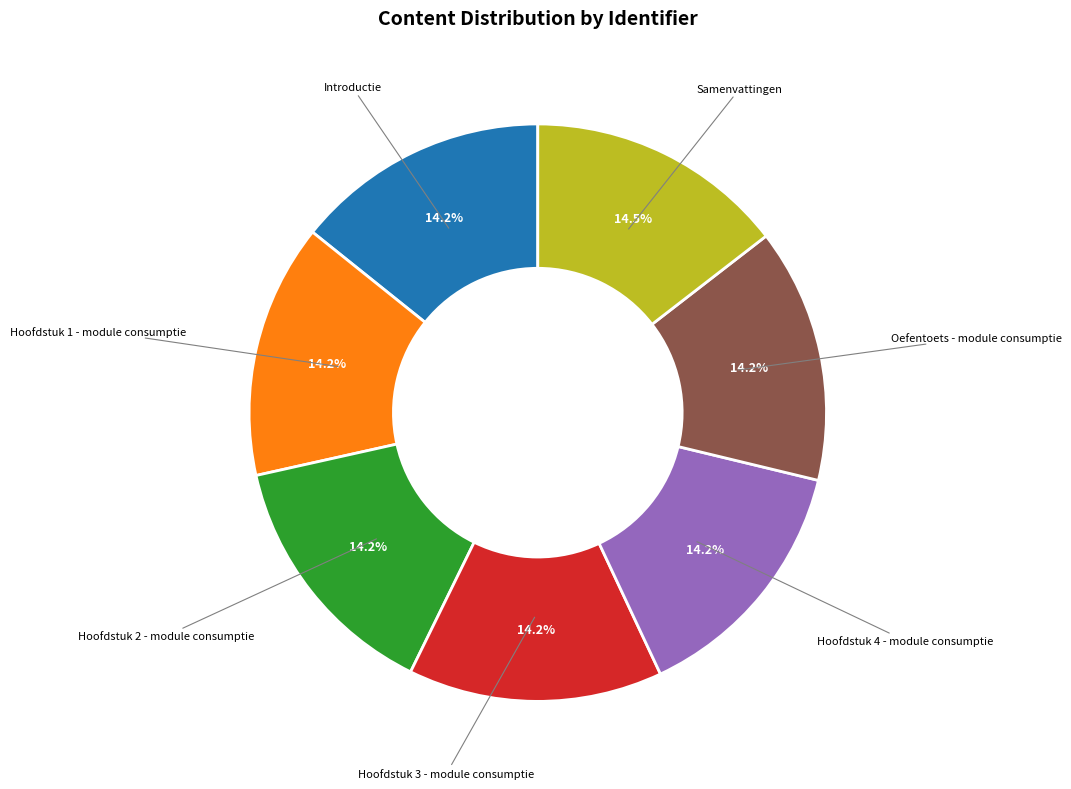

How many segments does this pie chart have?

7